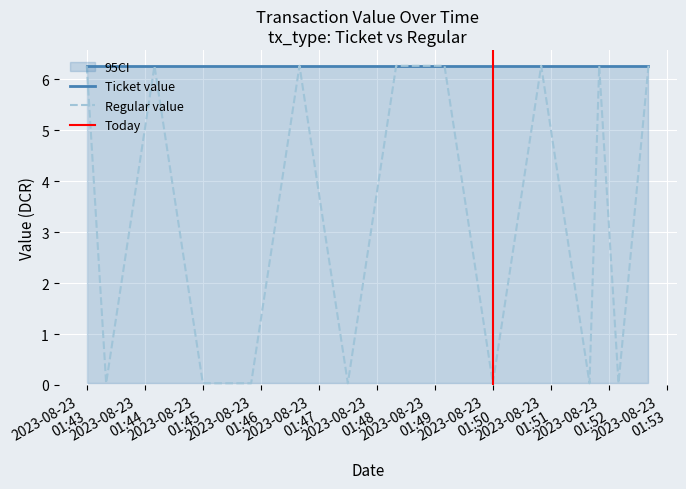

Reading left to right, what are all the values shown in this chart?

Ticket_value: 0=6.3	1=6.3	2=6.3	3=6.3	4=6.3	5=6.3	6=6.3	7=6.3	8=6.3	9=6.3	10=6.3	11=6.3	12=6.3	13=6.3	14=6.3
Regular_value: 0=6.3	1=0.0	2=6.3	3=0.0	4=0.0	5=6.3	6=0.0	7=6.3	8=6.3	9=0.0	10=6.3	11=0.0	12=6.3	13=0.0	14=6.3
Ticket_value_lower: 0=0.0	1=0.0	2=0.0	3=0.0	4=0.0	5=0.0	6=0.0	7=0.0	8=0.0	9=0.0	10=0.0	11=0.0	12=0.0	13=0.0	14=0.0